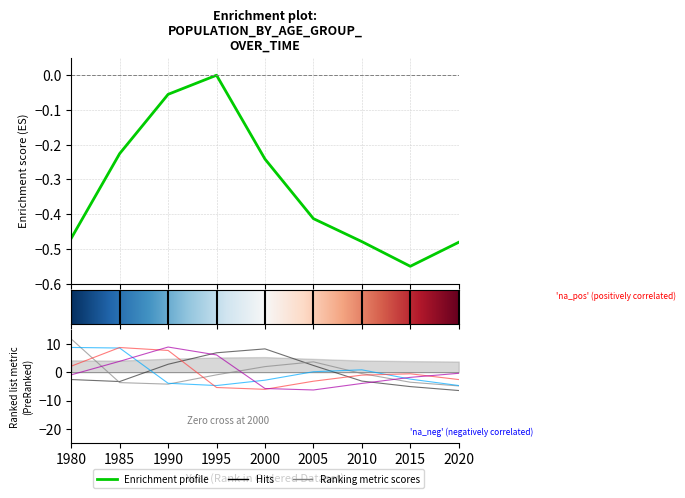

At which category does the chart reach its peak across all series?

1980